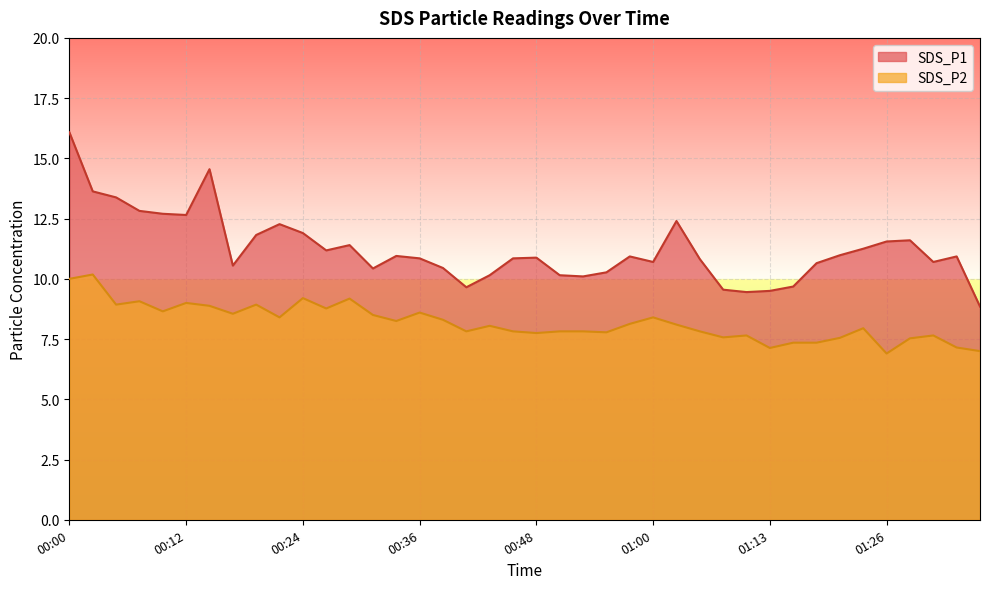

How many series are shown in this chart?

2